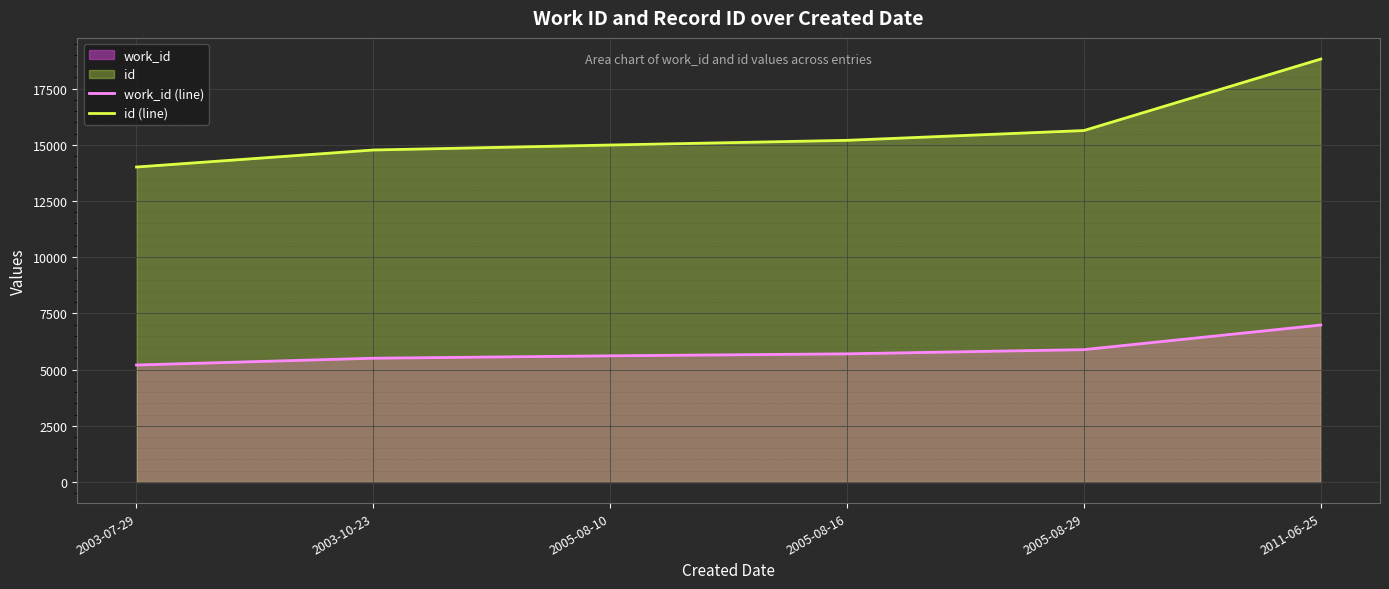

The work_id (line) series shows 2152 at 2005-08-10. True or false?

False